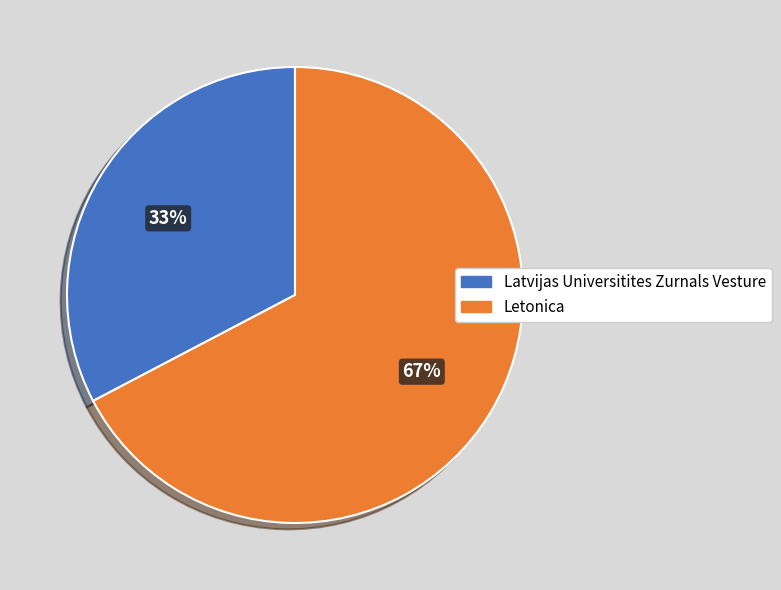

Do Letonica and Latvijas Universitites Zurnals Vesture together represent more than half of the pie?

Yes